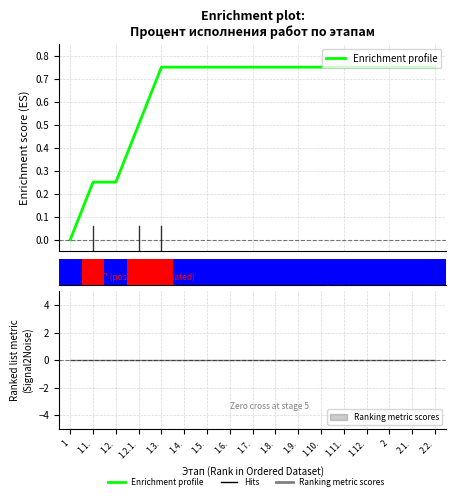

Count the number of values greater than 0.

16